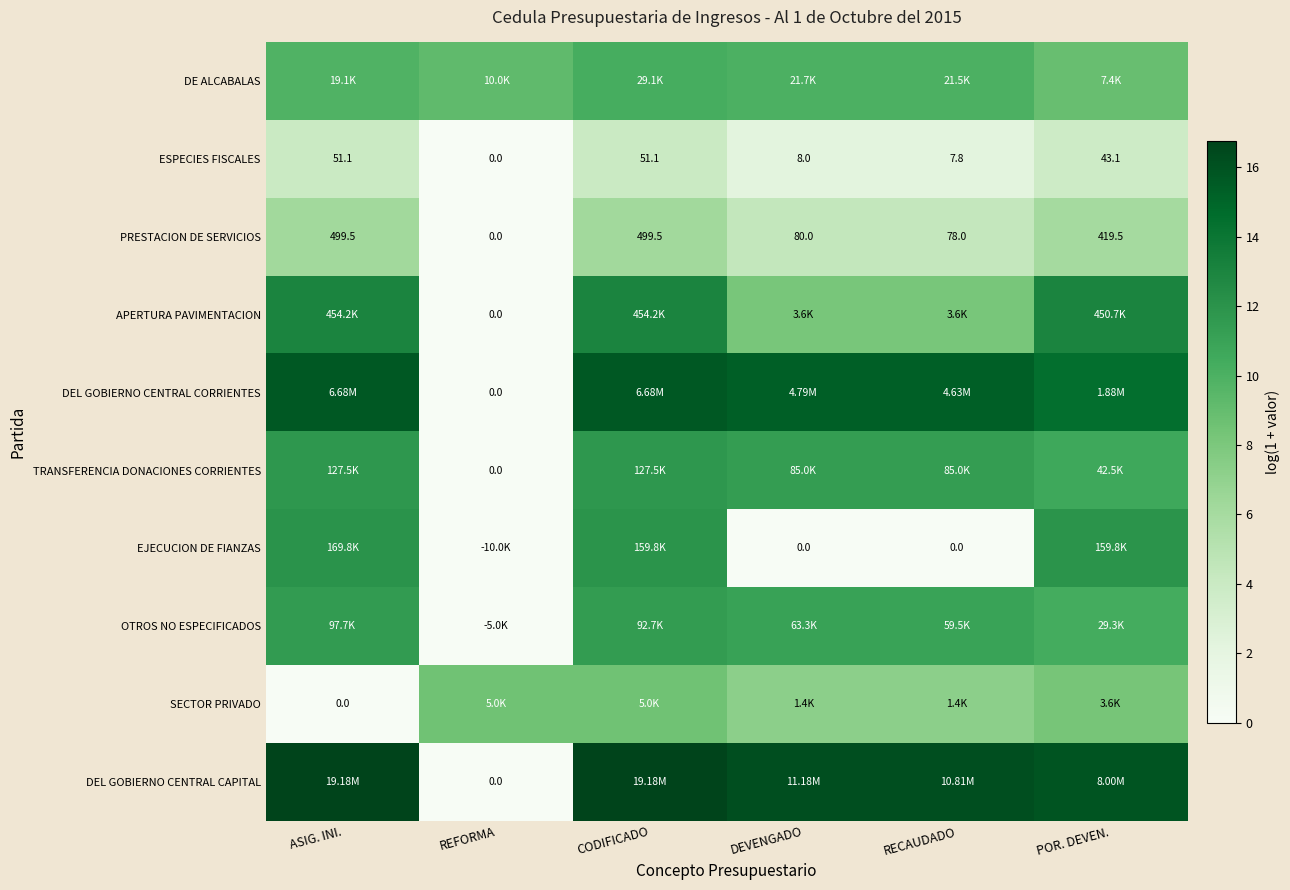

Where does the ESPECIES FISCALES series first go above 43?

ASIG. INI.